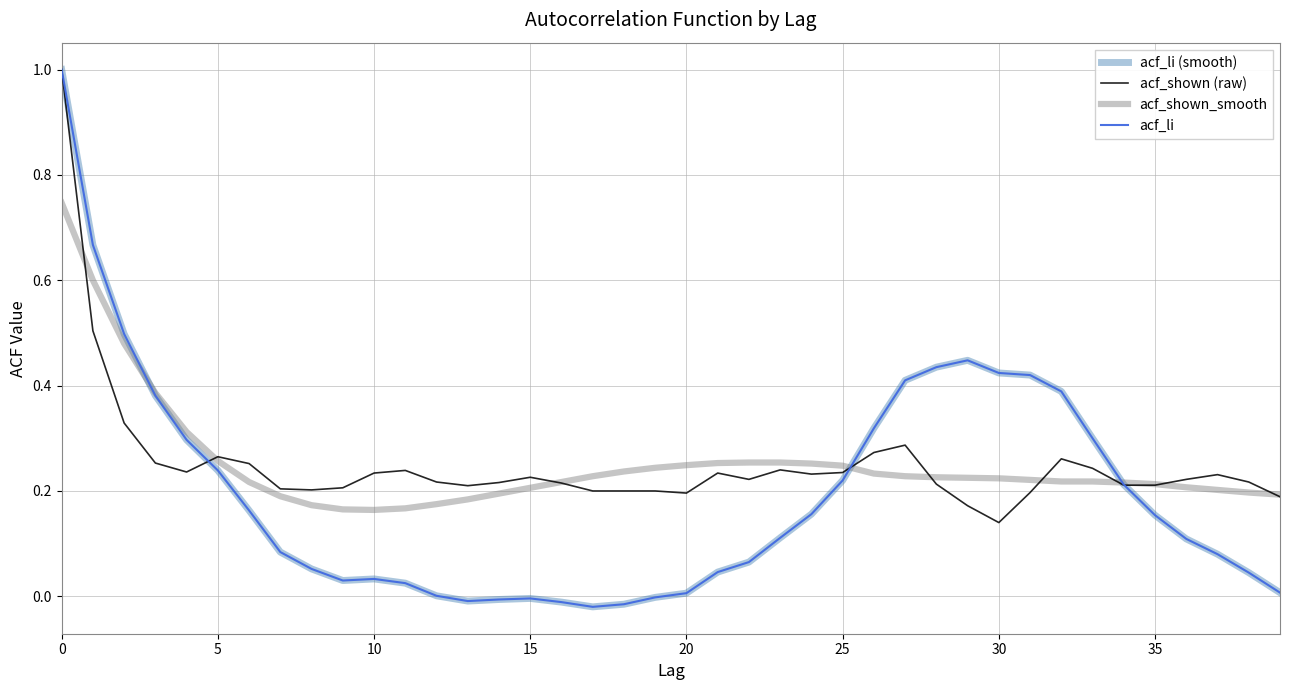

Which category has the lowest value across all series?

17